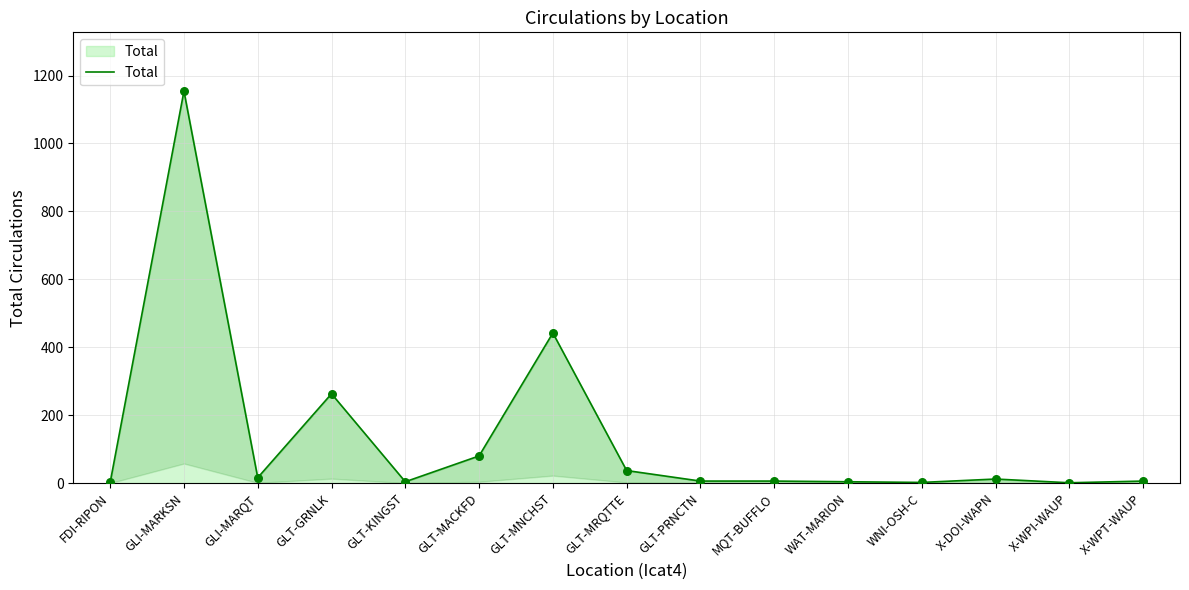

Between WAT-MARION and X-DOI-WAPN, which is larger?

X-DOI-WAPN